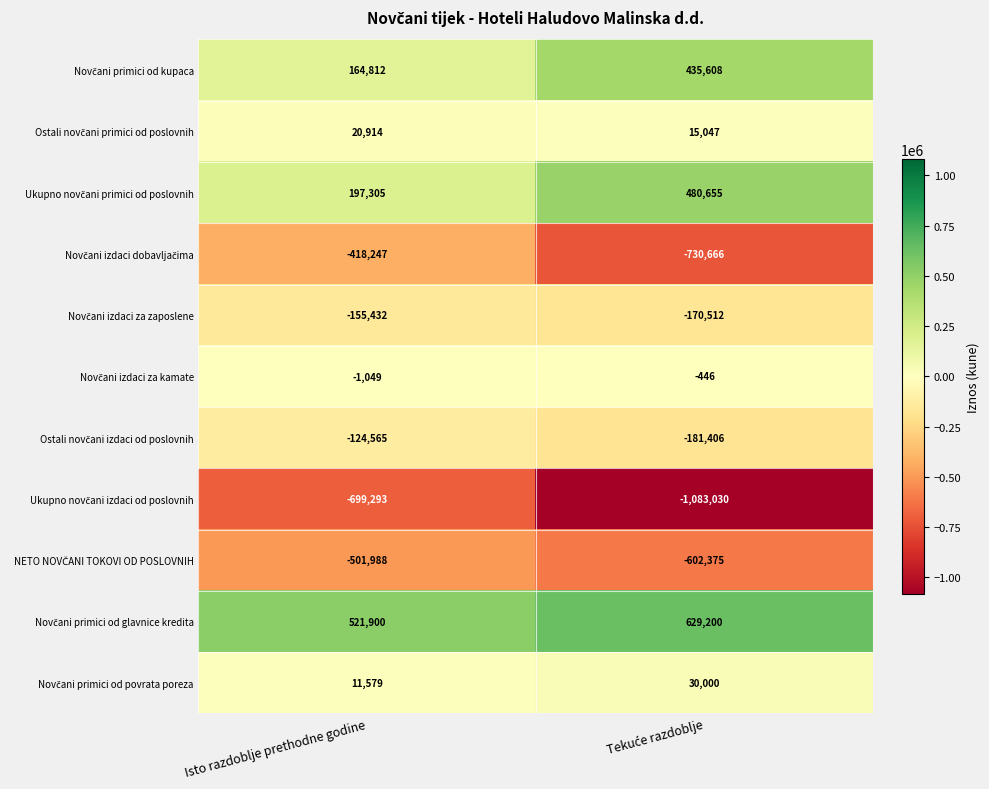

What is the total value across all series at Isto razdoblje prethodne godine?

-984064